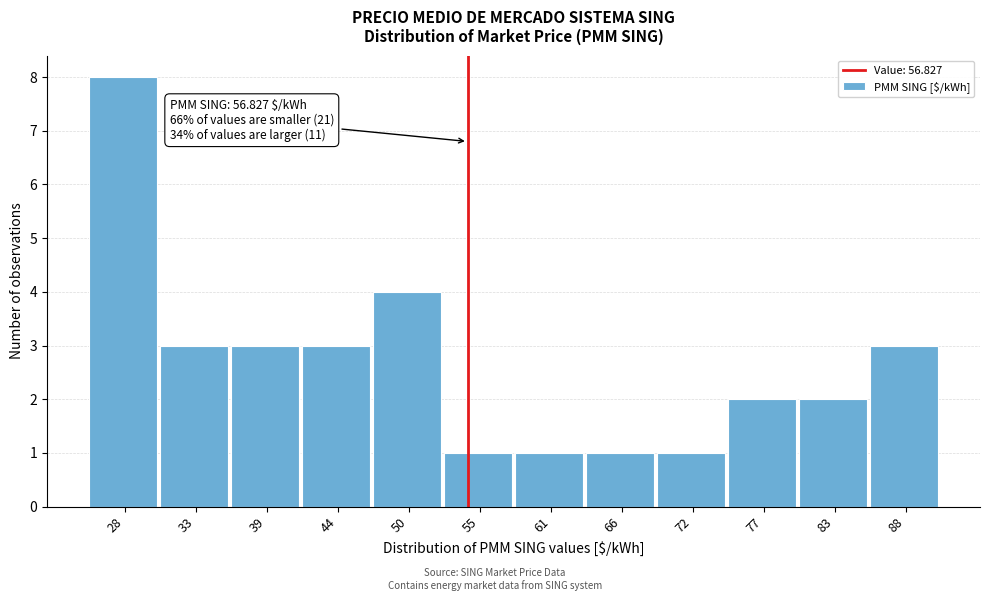

Reading left to right, list all the values displayed in this chart.

28=8	33=3	39=3	44=3	50=4	55=1	61=1	66=1	72=1	77=2	83=2	88=3